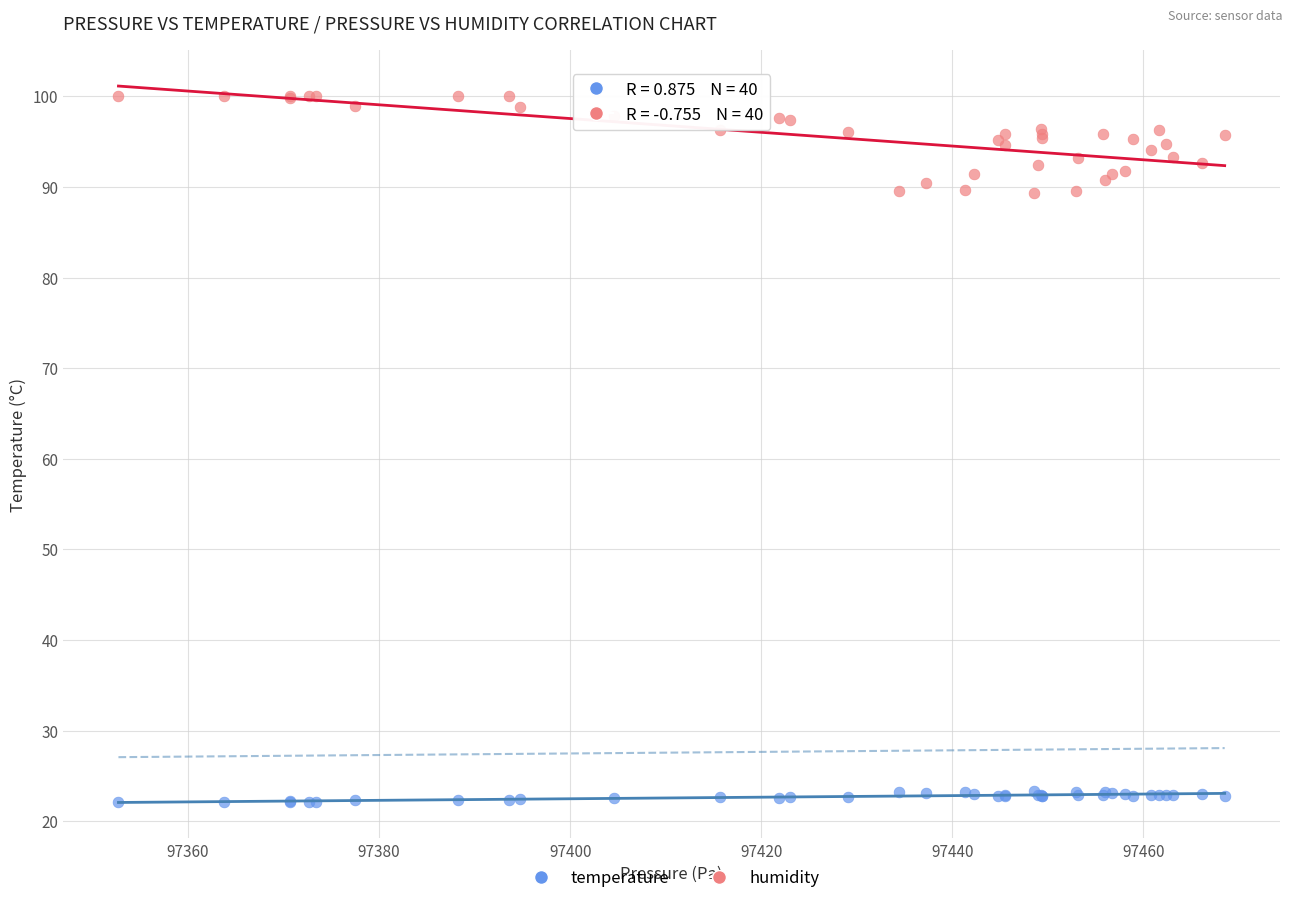

What are all the series names shown in the legend?

temperature, humidity